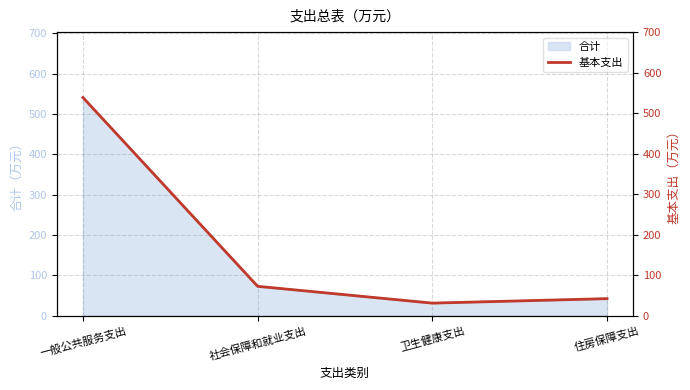

What is the greatest value displayed?

538.7